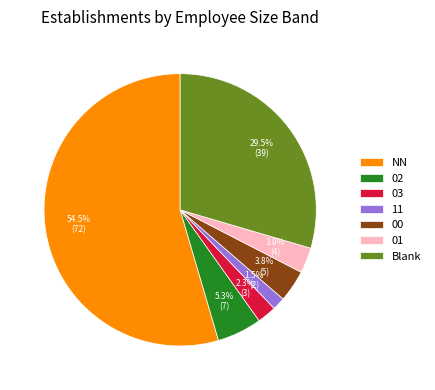

Is NN the majority of the pie?

Yes